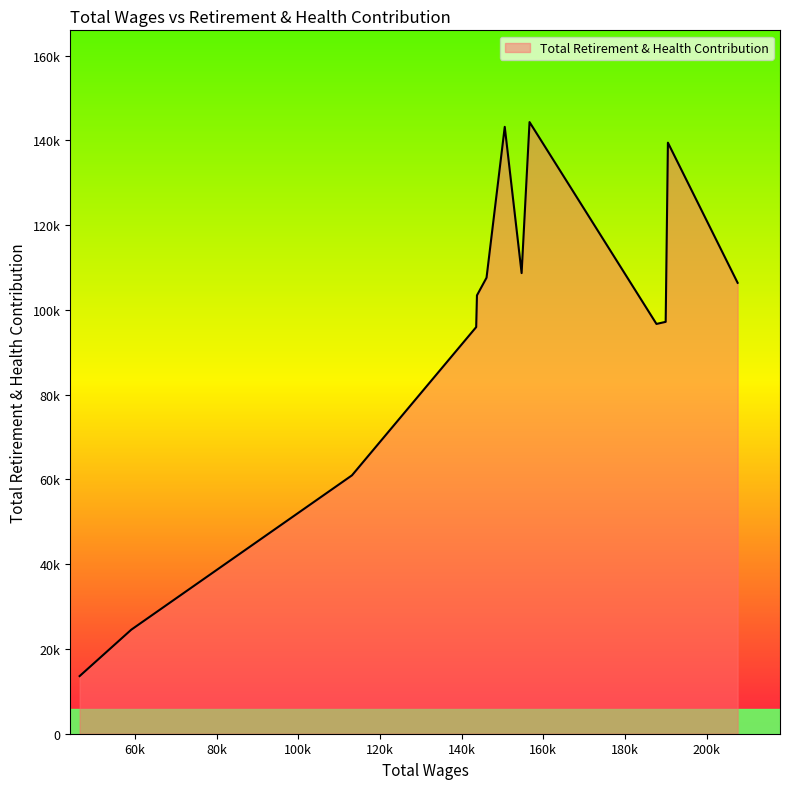

What is the label of the 6th point from the left?

154679.0